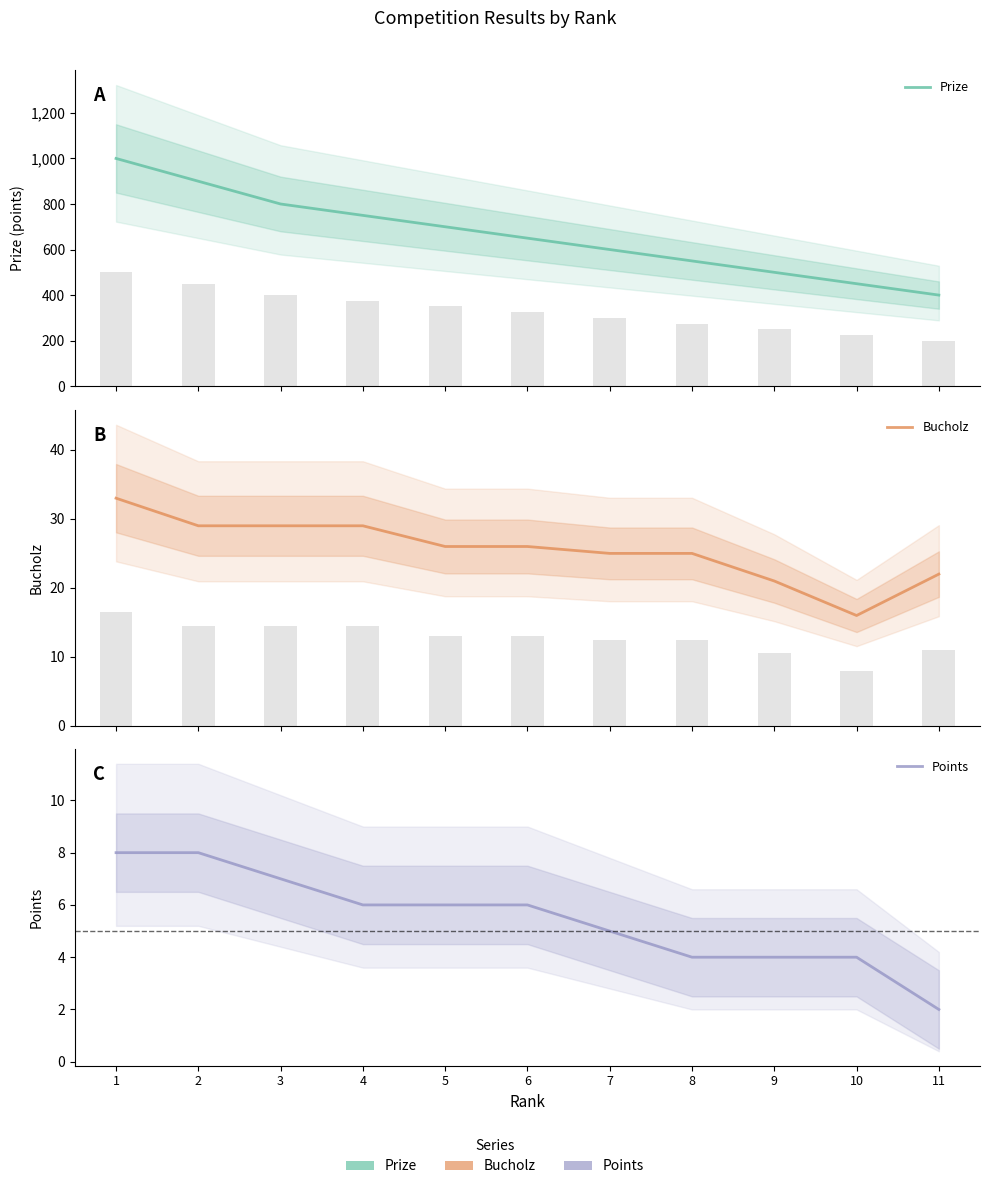

Reading left to right, list all the values displayed in this chart.

Prize: 1000	900	800	750	700	650	600	550	500	450	400
Bucholz: 33	29	29	29	26	26	25	25	21	16	22
Points: 8	8	7	6	6	6	5	4	4	4	2